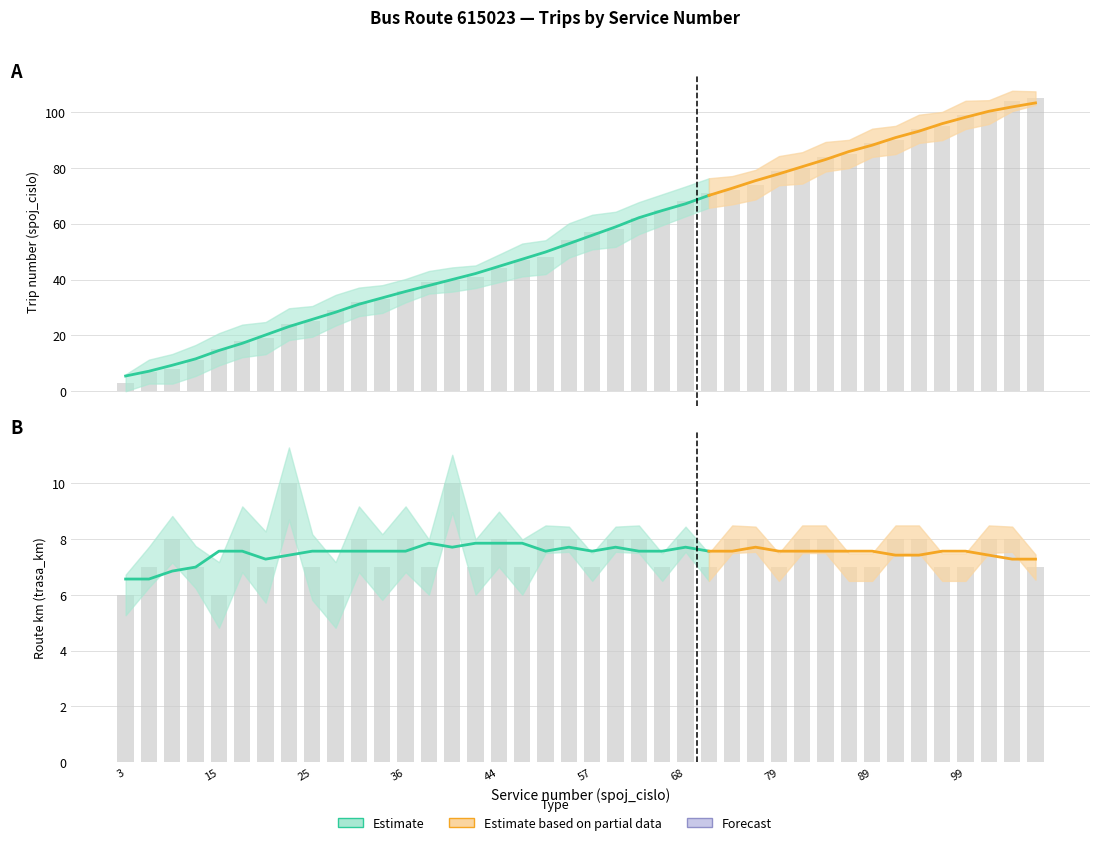

What is the average value of the trasa_km series?

8